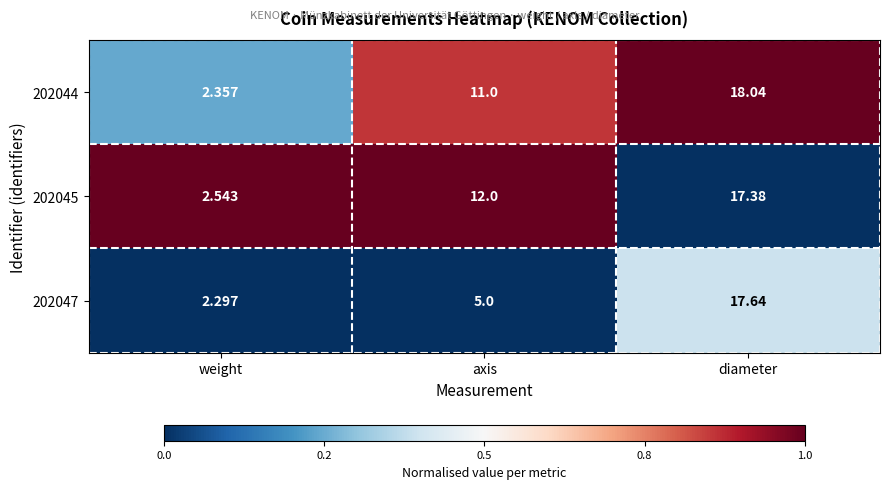

At which category is the sum across all series the highest?

diameter